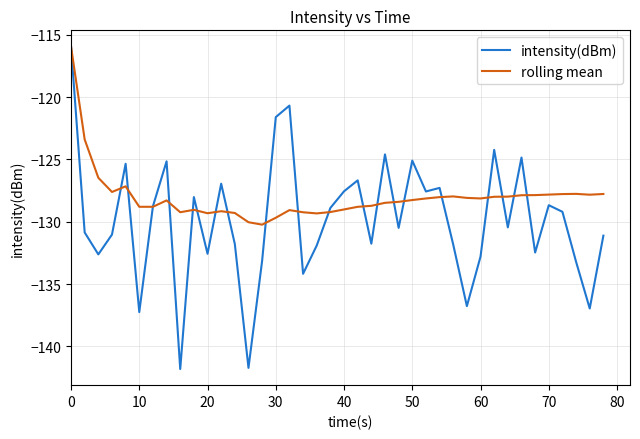

What are all the series names shown in the legend?

intensity(dBm), rolling mean